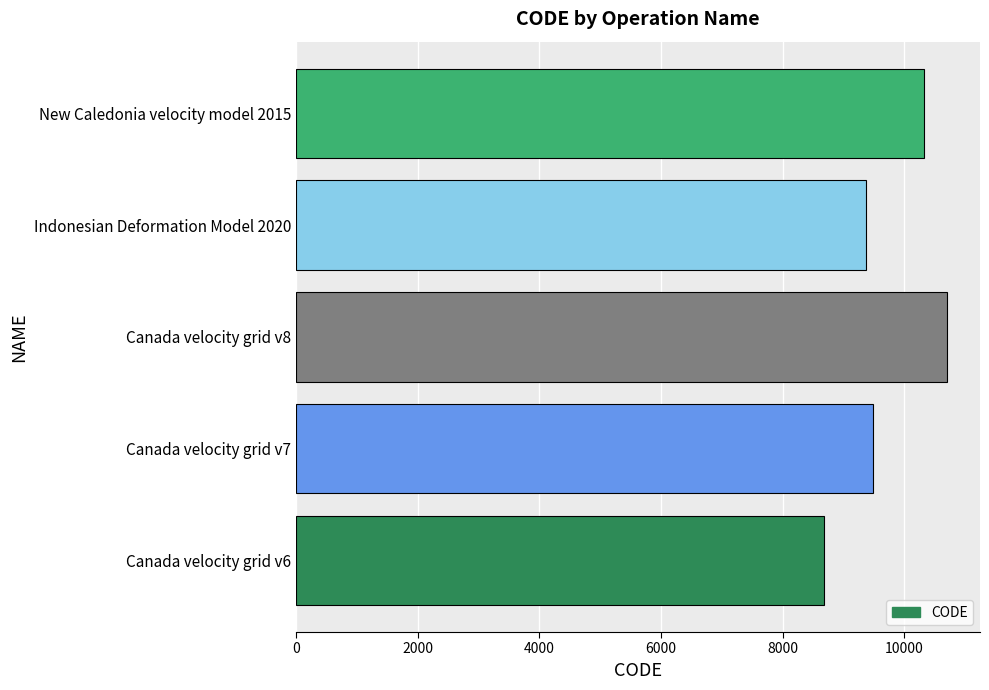

Between Indonesian Deformation Model 2020 and New Caledonia velocity model 2015, which is larger?

New Caledonia velocity model 2015